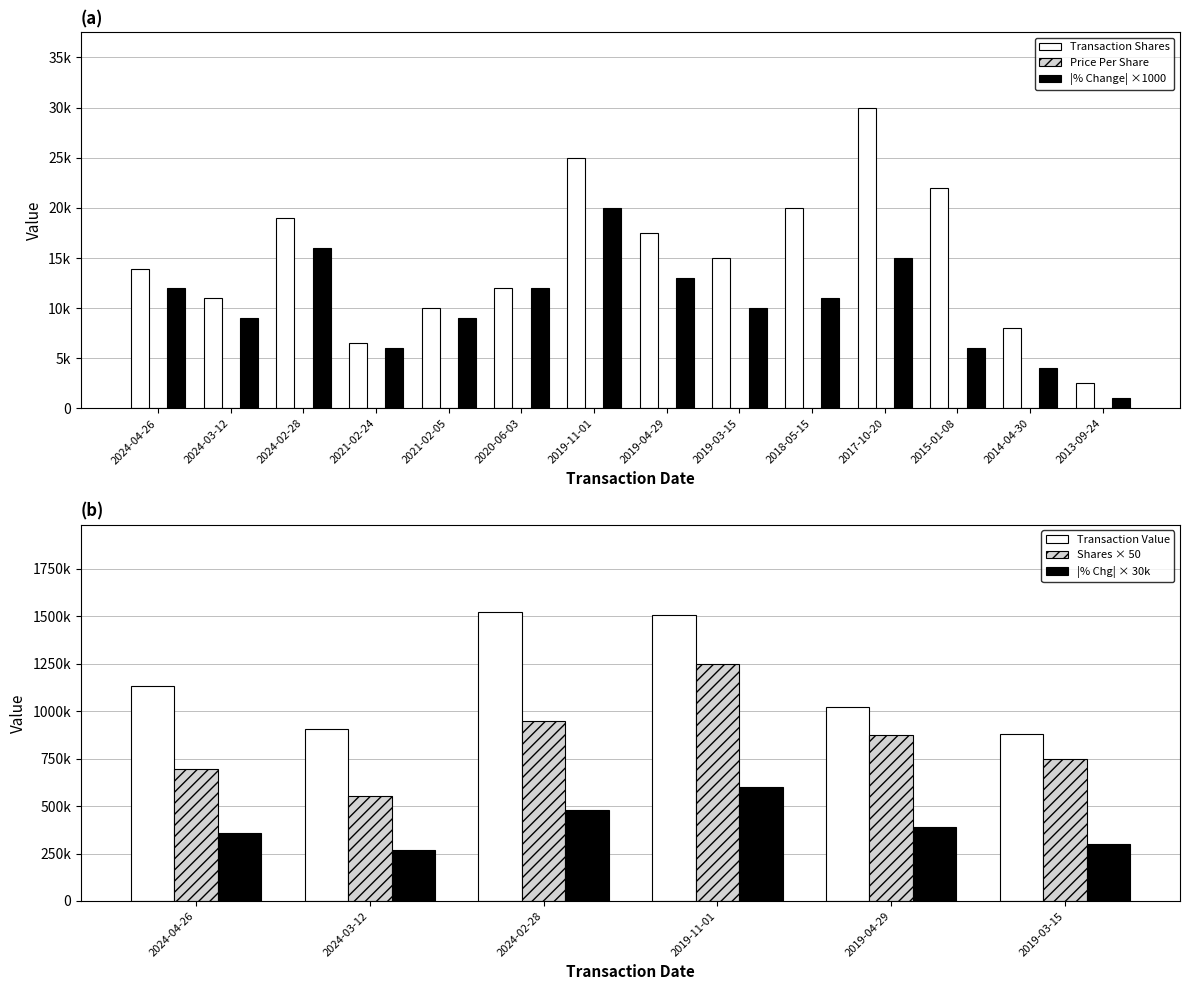

What is the sum of all transactionShares values?

212429.0